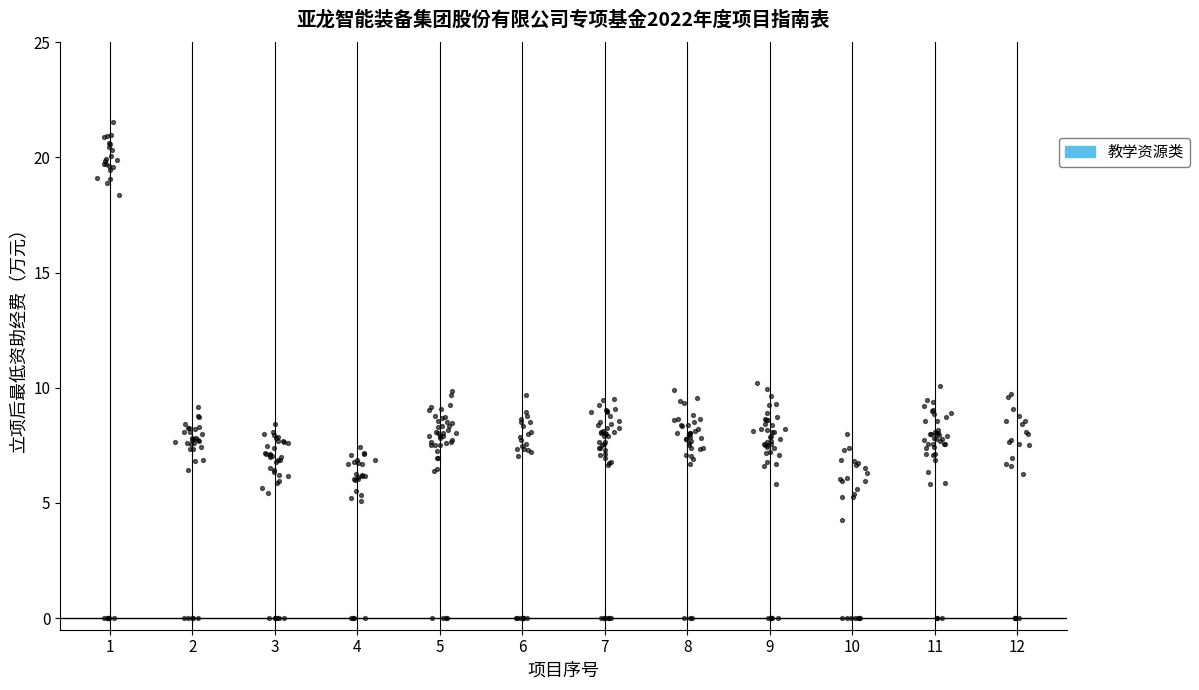

What is the range of X values (max minus min)?

11.3